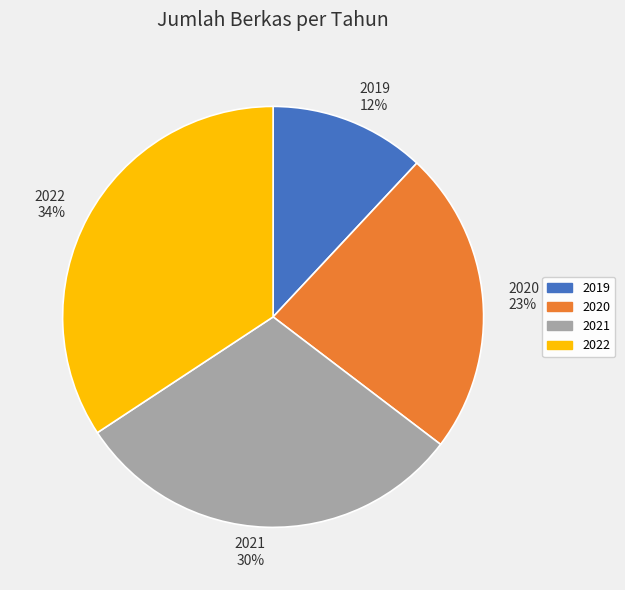

Do 2020 and 2022 together represent more than half of the pie?

Yes